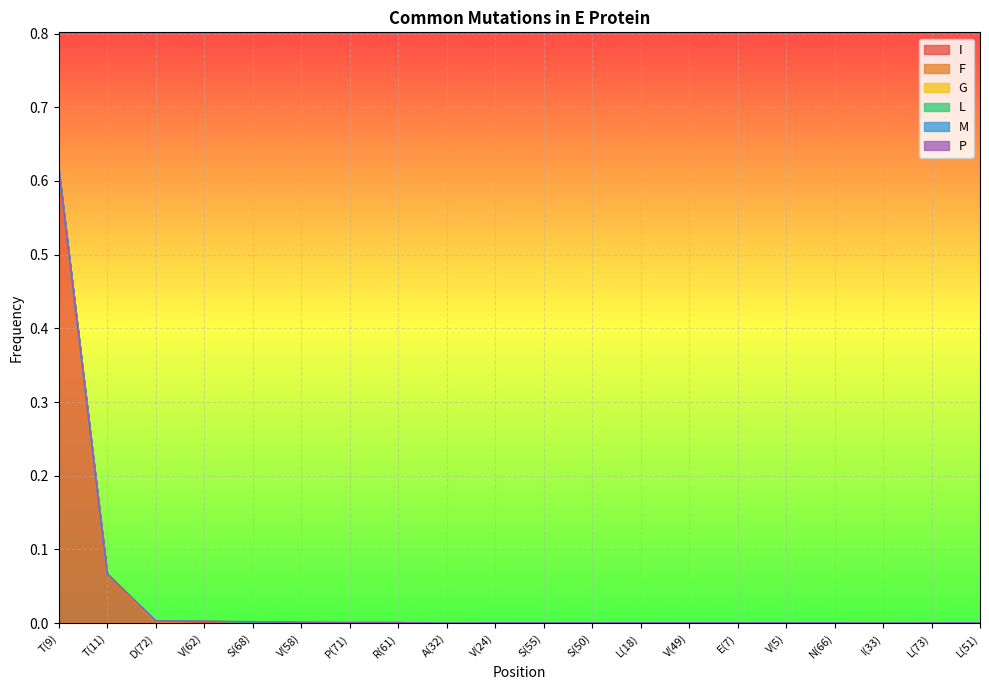

Reading left to right, what are all the values shown in this chart?

I: 0.6	0.1	0.0	0.0	0.0	0.0	0.0	0.0	0.0	0.0	0.0	0.0	0.0	0.0	0.0	0.0	0.0	0.0	0.0	0.0
F: 0.0	0.0	0.0	0.0	0.0	0.0	0.0	0.0	0.0	0.0	0.0	0.0	0.0	0.0	0.0	0.0	0.0	0.0	0.0	0.0
G: 0.0	0.0	0.0	0.0	0.0	0.0	0.0	0.0	0.0	0.0	0.0	0.0	0.0	0.0	0.0	0.0	0.0	0.0	0.0	0.0
L: 0.0	0.0	0.0	0.0	0.0	0.0	0.0	0.0	0.0	0.0	0.0	0.0	0.0	0.0	0.0	0.0	0.0	0.0	0.0	0.0
M: 0.0	0.0	0.0	0.0	0.0	0.0	0.0	0.0	0.0	0.0	0.0	0.0	0.0	0.0	0.0	0.0	0.0	0.0	0.0	0.0
P: 0.0	0.0	0.0	0.0	0.0	0.0	0.0	0.0	0.0	0.0	0.0	0.0	0.0	0.0	0.0	0.0	0.0	0.0	0.0	0.0